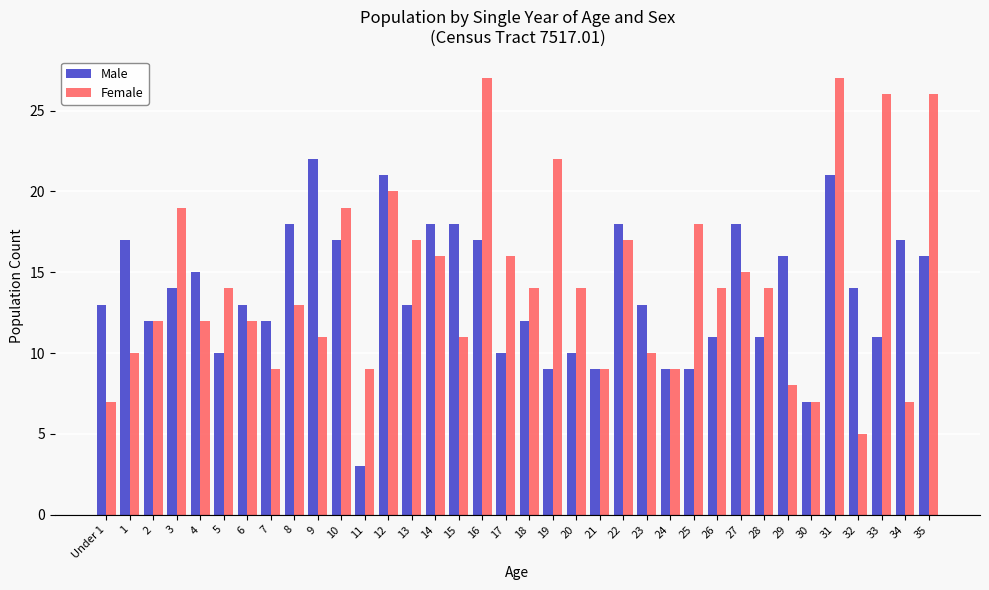

How many distinct data groups are displayed?

2